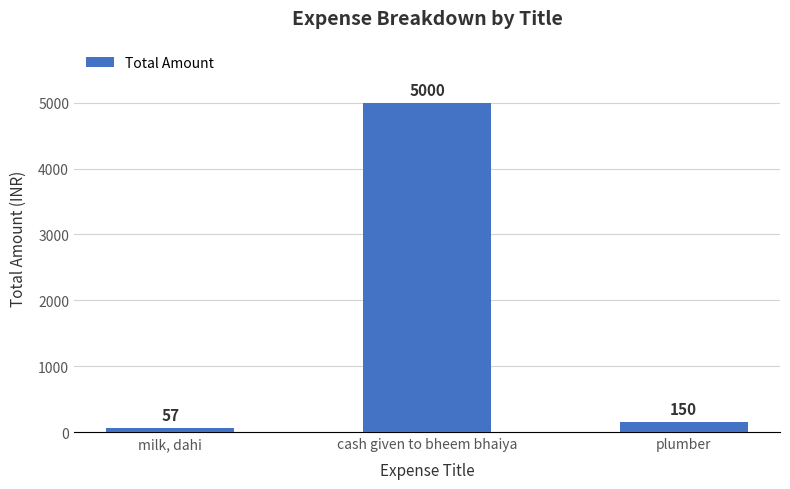

What is the difference between the maximum and minimum values?

4943